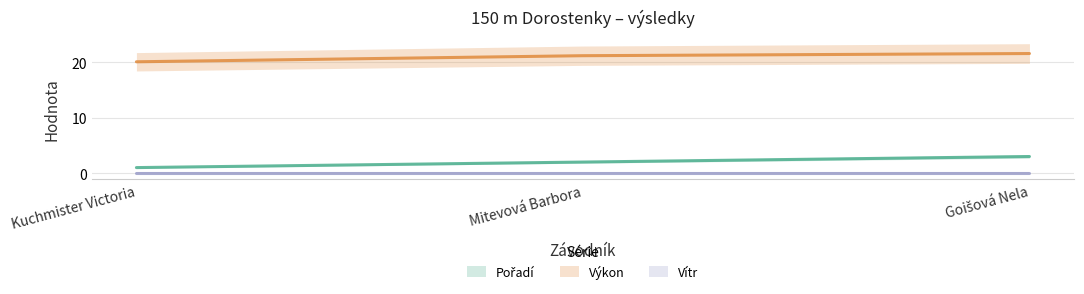

The value of Výkon at Goišová Nela is 35.7. True or false?

False